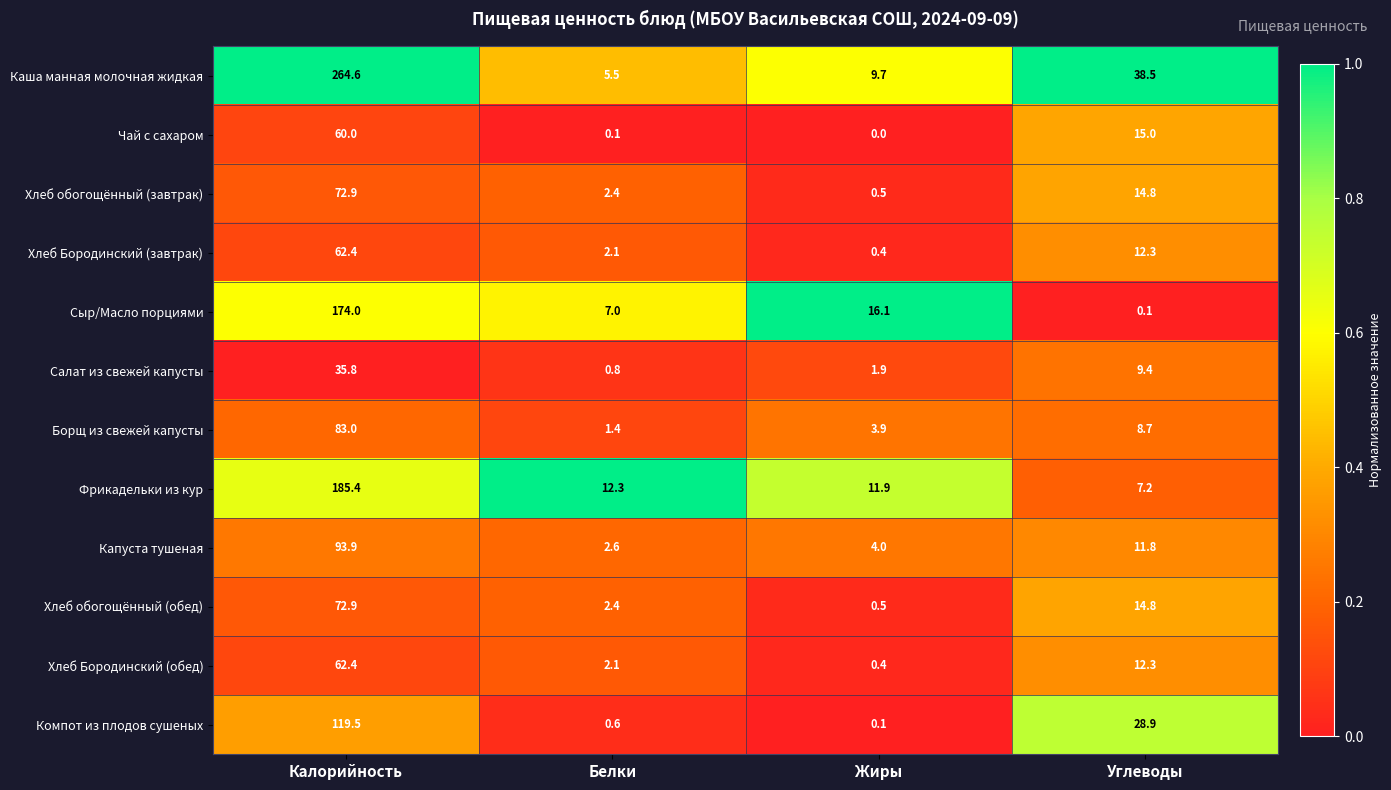

Between Калорийность and Углеводы, which series saw the biggest shift?

Каша манная молочная жидкая